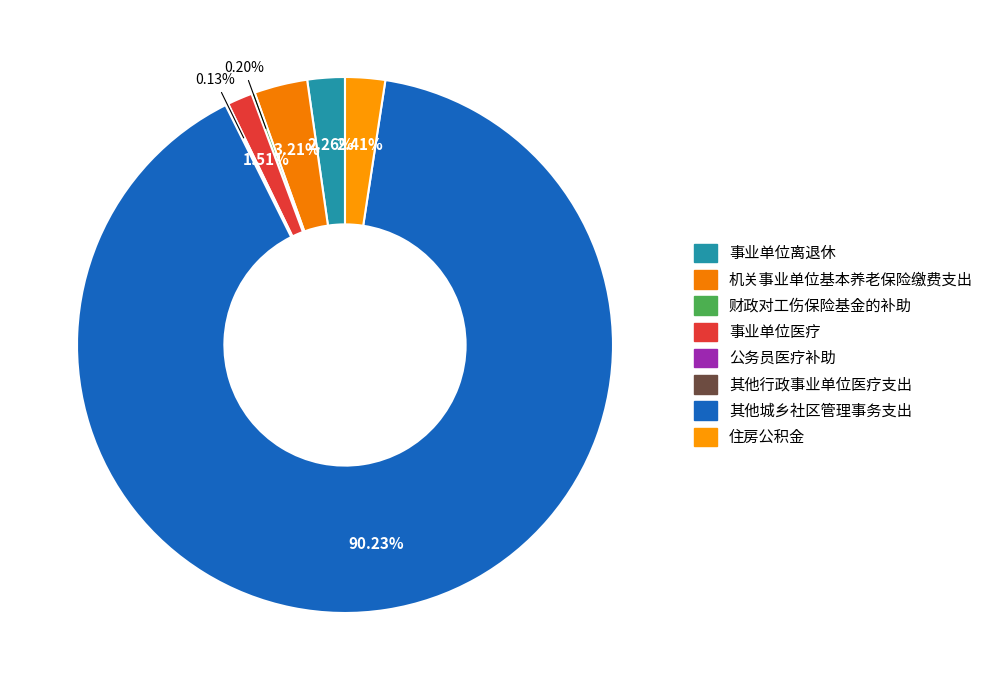

True or false: 财政对工伤保险基金的补助 accounts for 0% of the total.

True